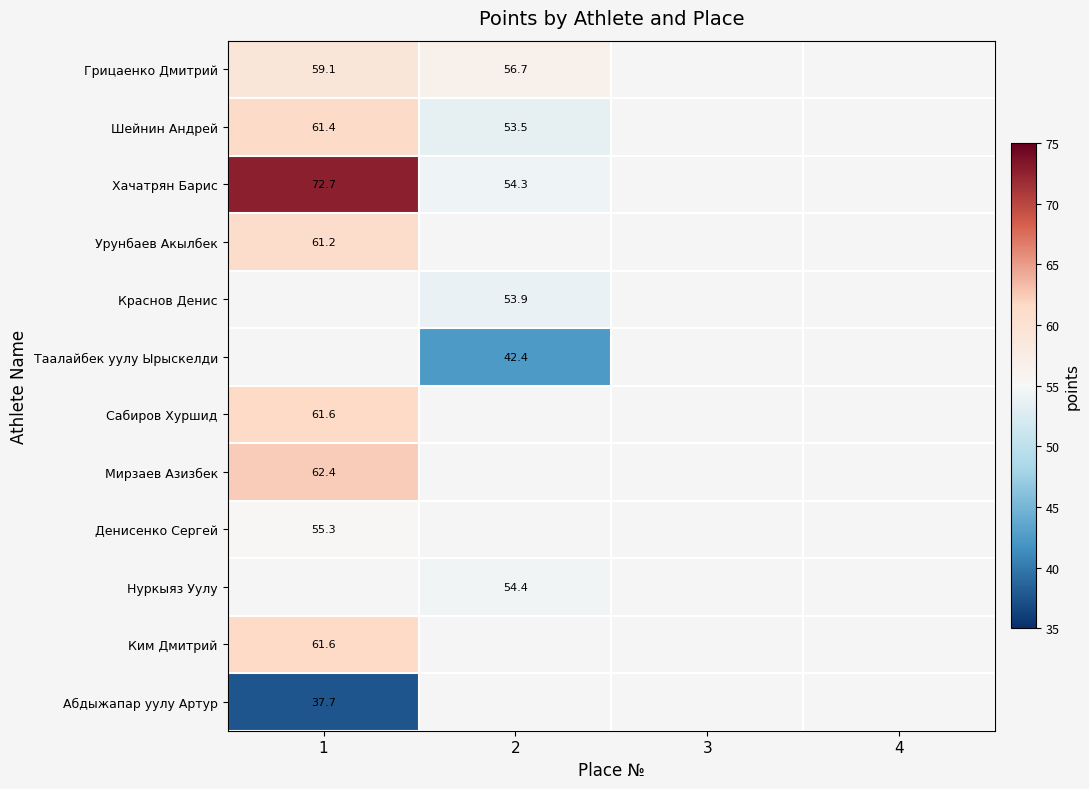

Is the value of Ким Дмитрий at 1 greater than the value of Урунбаев Акылбек at 1?

Yes